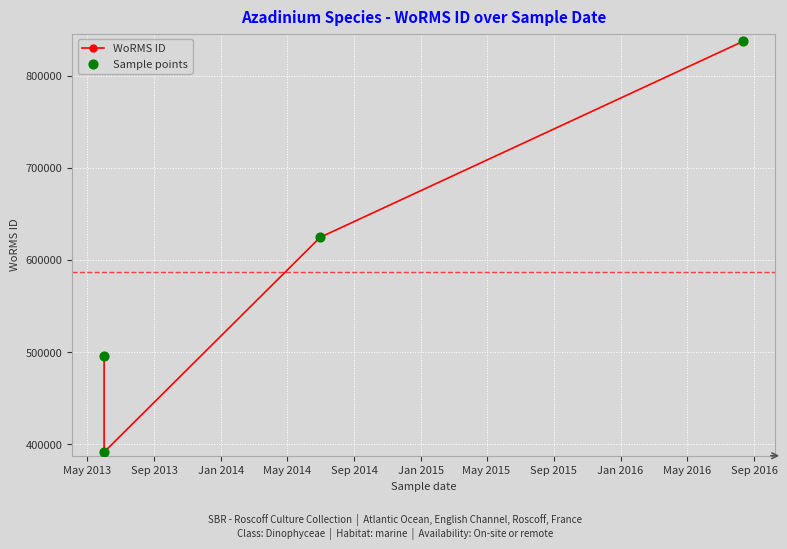

Which series contains the lowest Y value?

WoRMS ID